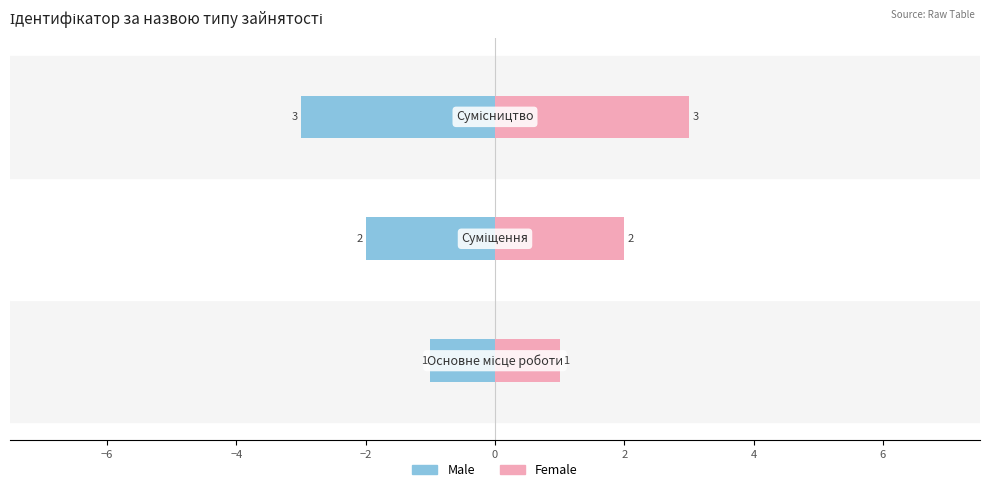

Reading left to right, what are all the values shown in this chart?

Male: -1	-2	-3
Female: 1	2	3